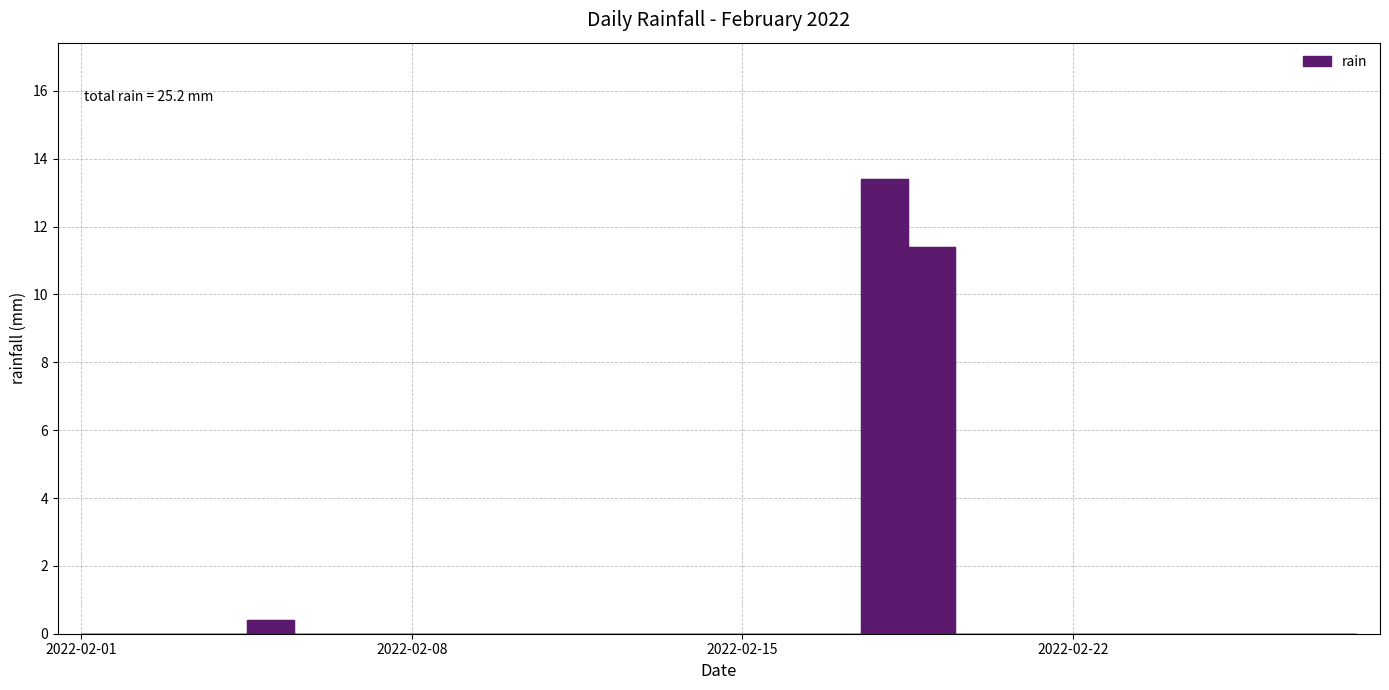

List the labels in order of value, largest first.

2022-02-18, 2022-02-19, 2022-02-05, 2022-02-01, 2022-02-02, 2022-02-03, 2022-02-04, 2022-02-06, 2022-02-07, 2022-02-08, 2022-02-09, 2022-02-10, 2022-02-11, 2022-02-12, 2022-02-13, 2022-02-14, 2022-02-15, 2022-02-16, 2022-02-17, 2022-02-20, 2022-02-21, 2022-02-22, 2022-02-23, 2022-02-24, 2022-02-25, 2022-02-26, 2022-02-27, 2022-02-28